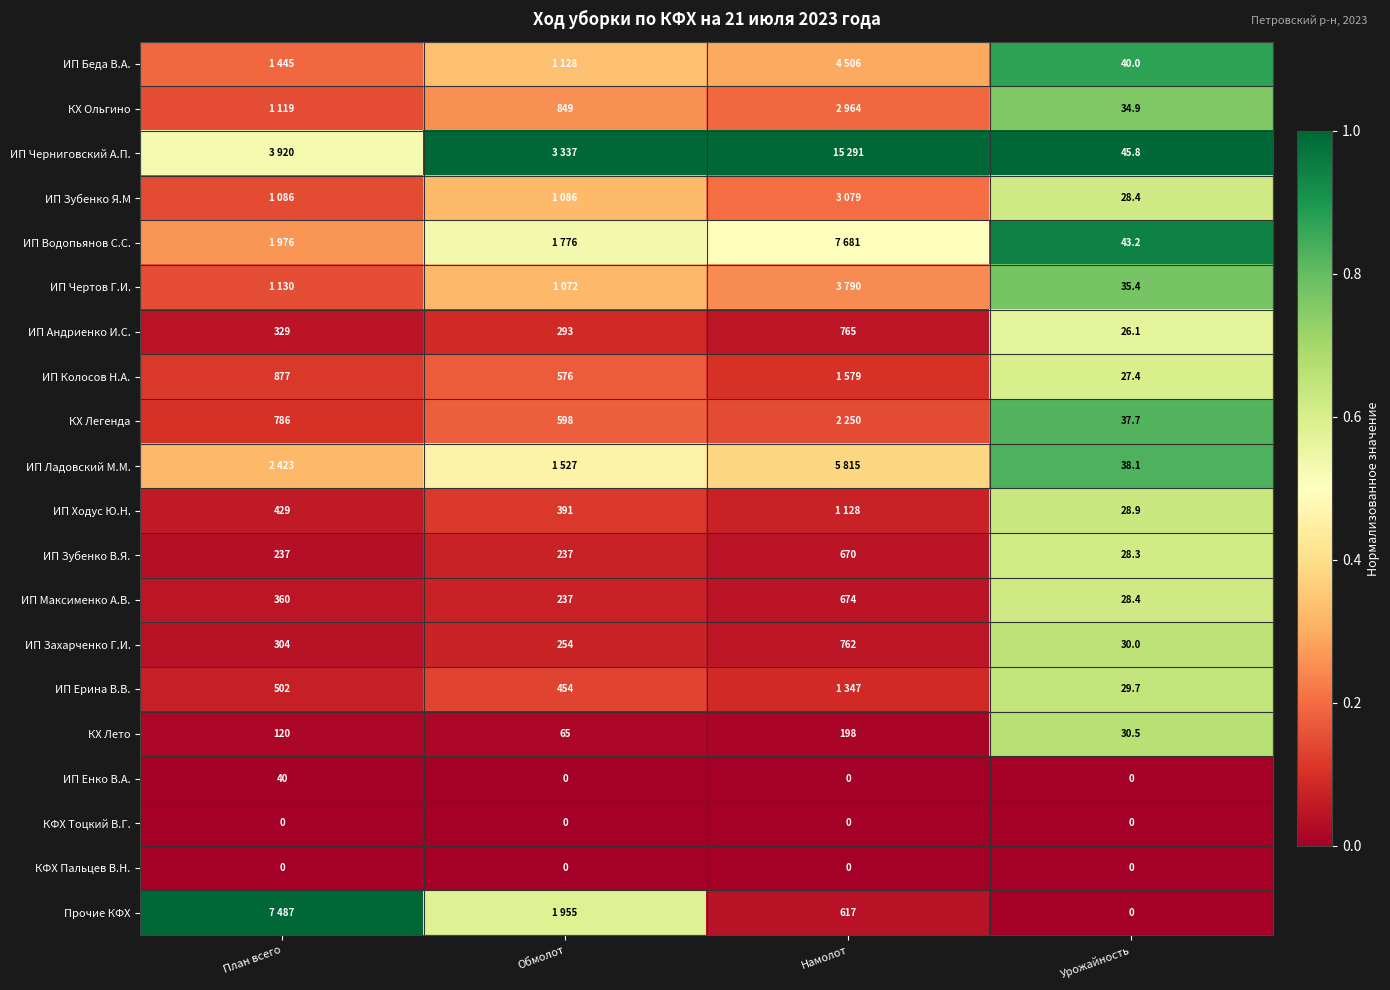

Which series changed the most between План всего and Урожайность?

Прочие КФХ